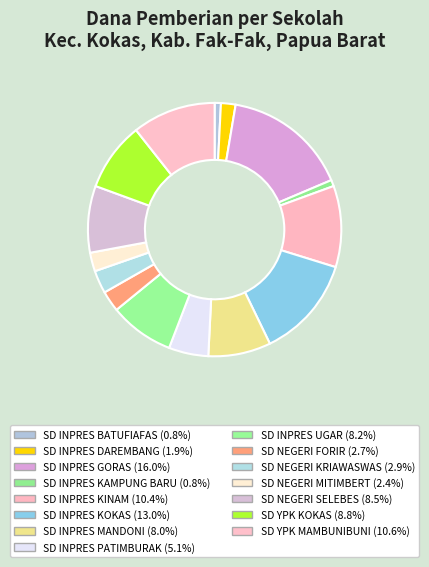

Is it true that SD INPRES DAREMBANG is 2% of the pie?

True